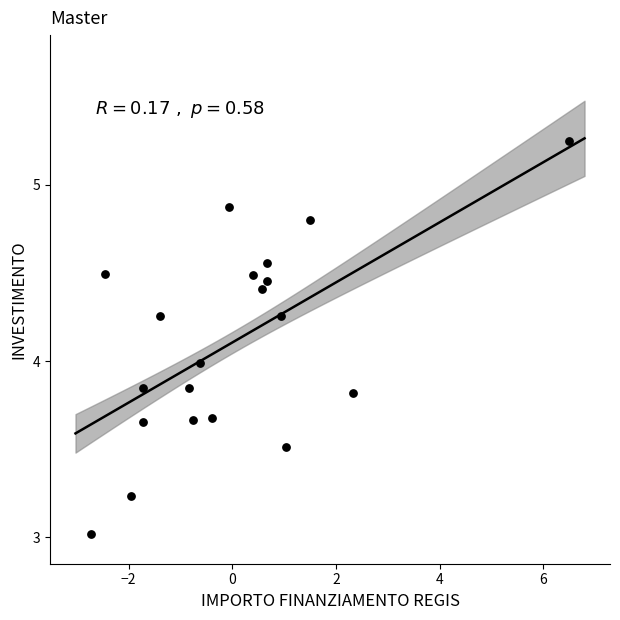

What is the range of Y values (max minus min)?

2.2